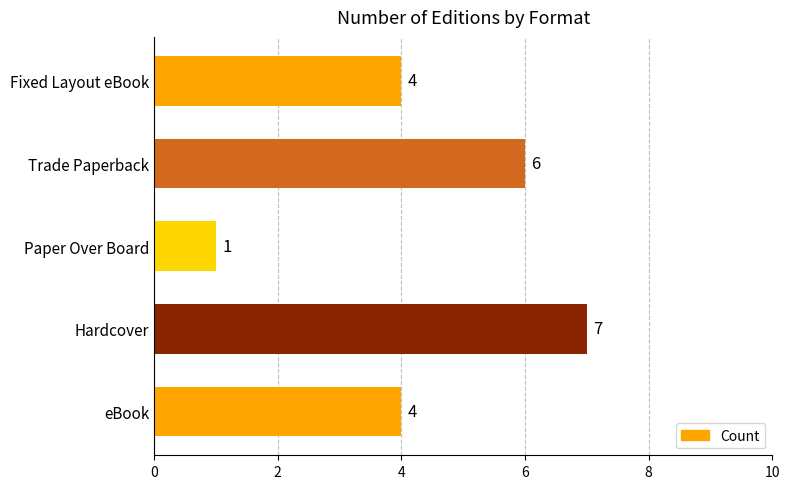

Reading top to bottom, transcribe all the data shown in this chart.

Fixed Layout eBook=4	Trade Paperback=6	Paper Over Board=1	Hardcover=7	eBook=4